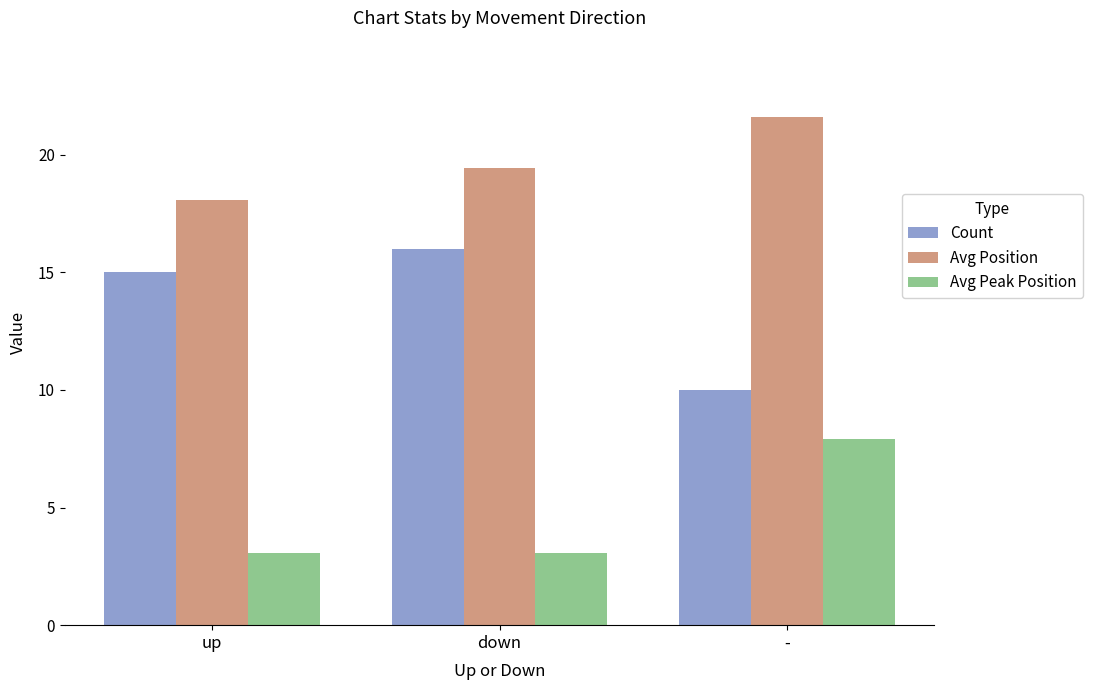

What is the spread (max minus min) of values at down?

16.4